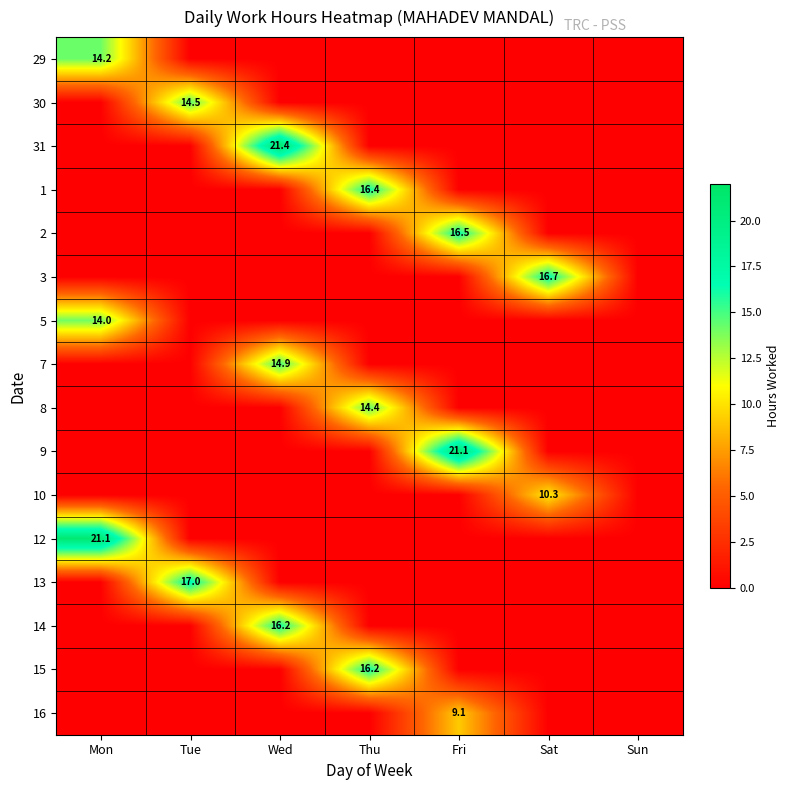

Is it true that 5 equals 14.0 at Mon?

True